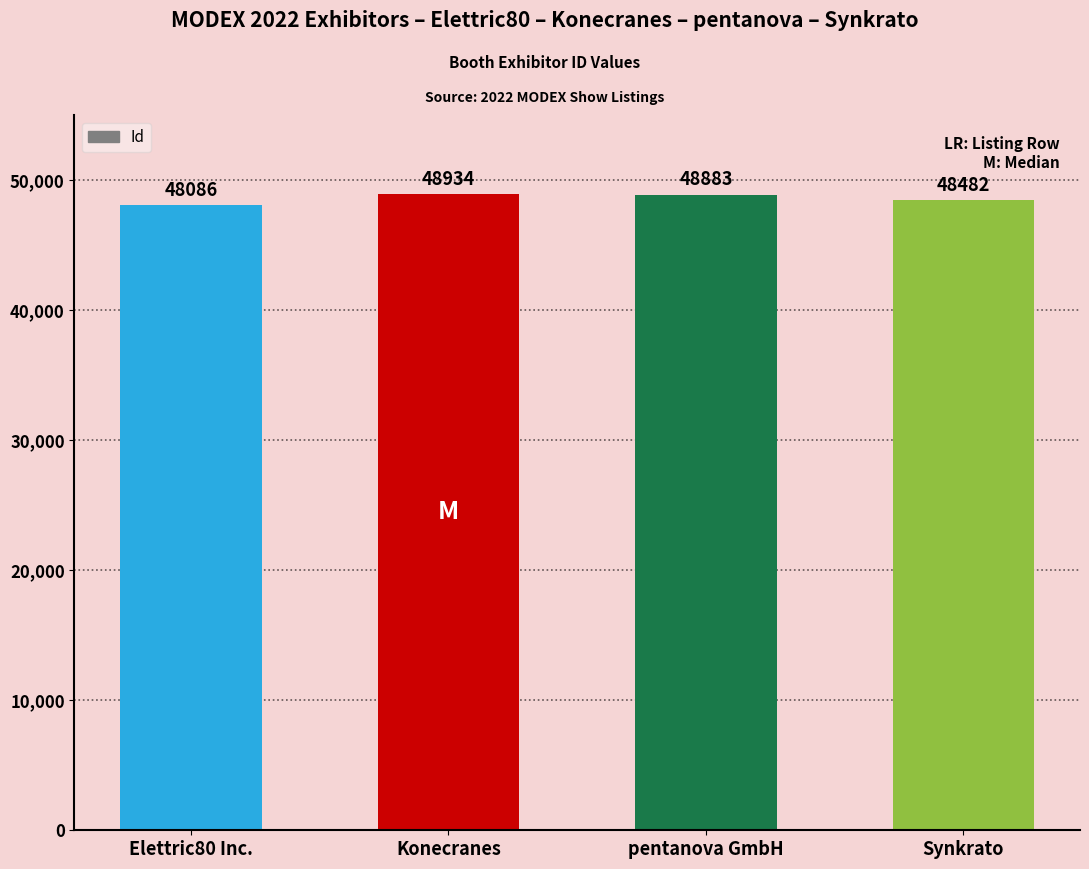

How many distinct data groups are displayed?

1